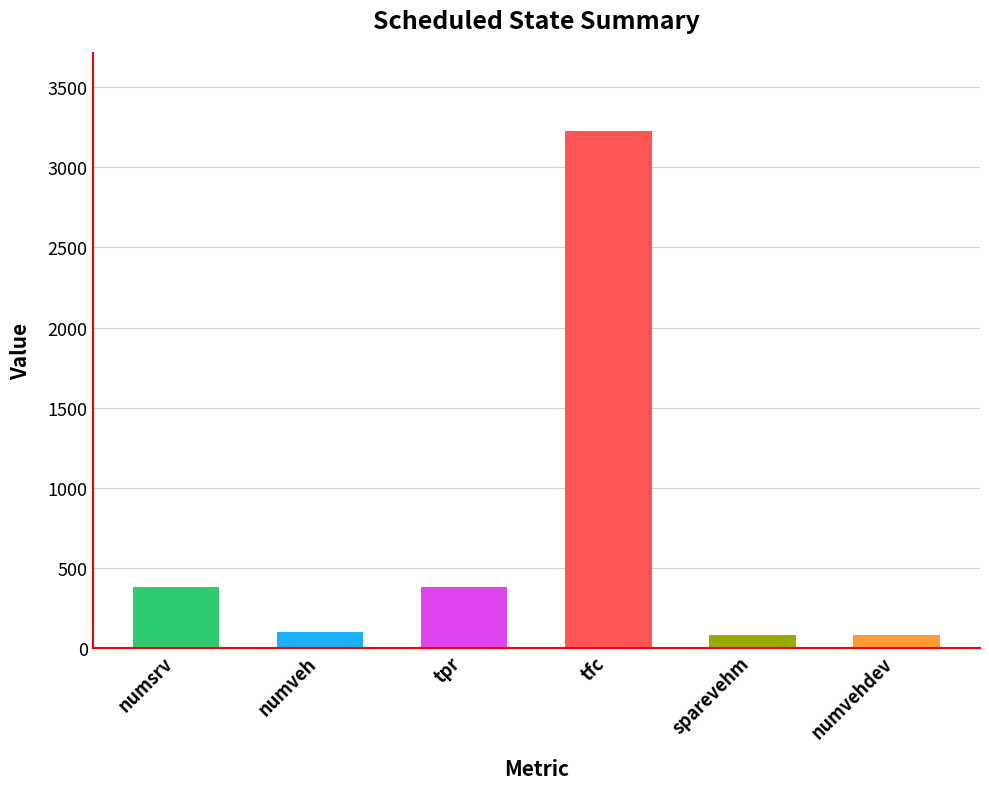

What is the label of the 6th bar from the left?

numvehdev